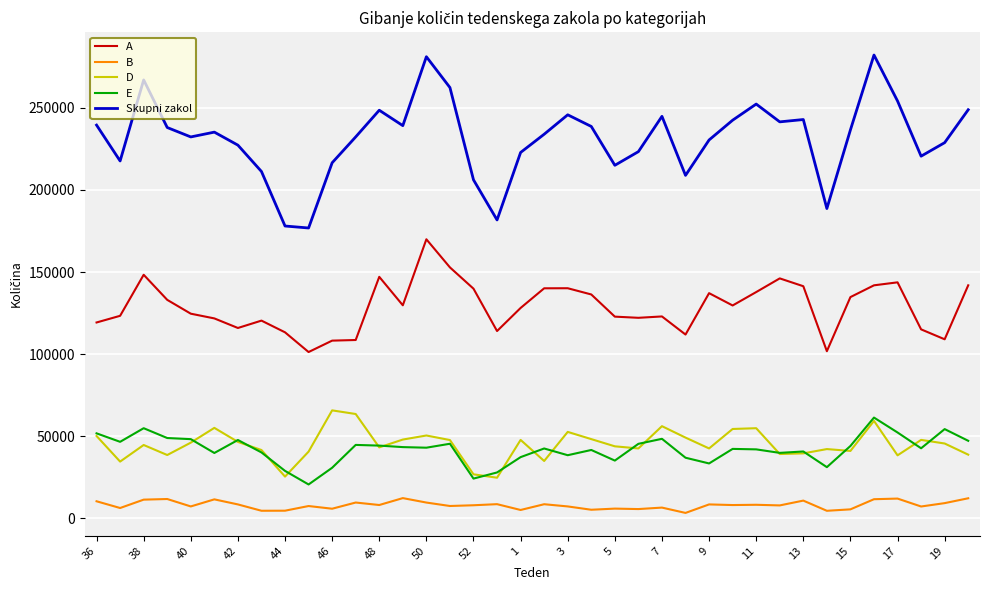

True or false: E has more than 1 points higher than both neighbors.

True